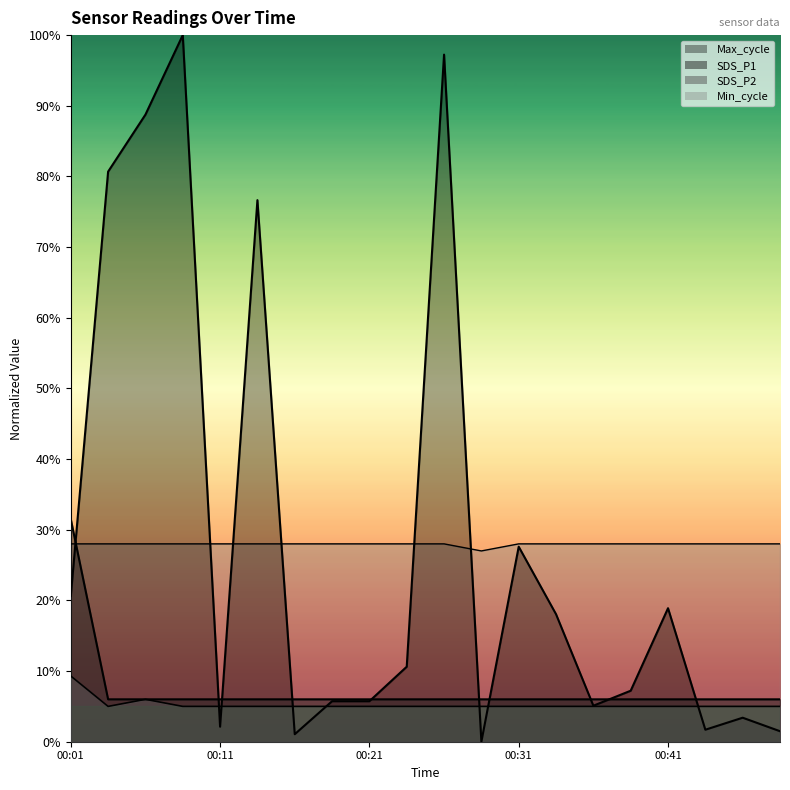

At which label is SDS_P2 closest to 7?

2021/12/27 00:06